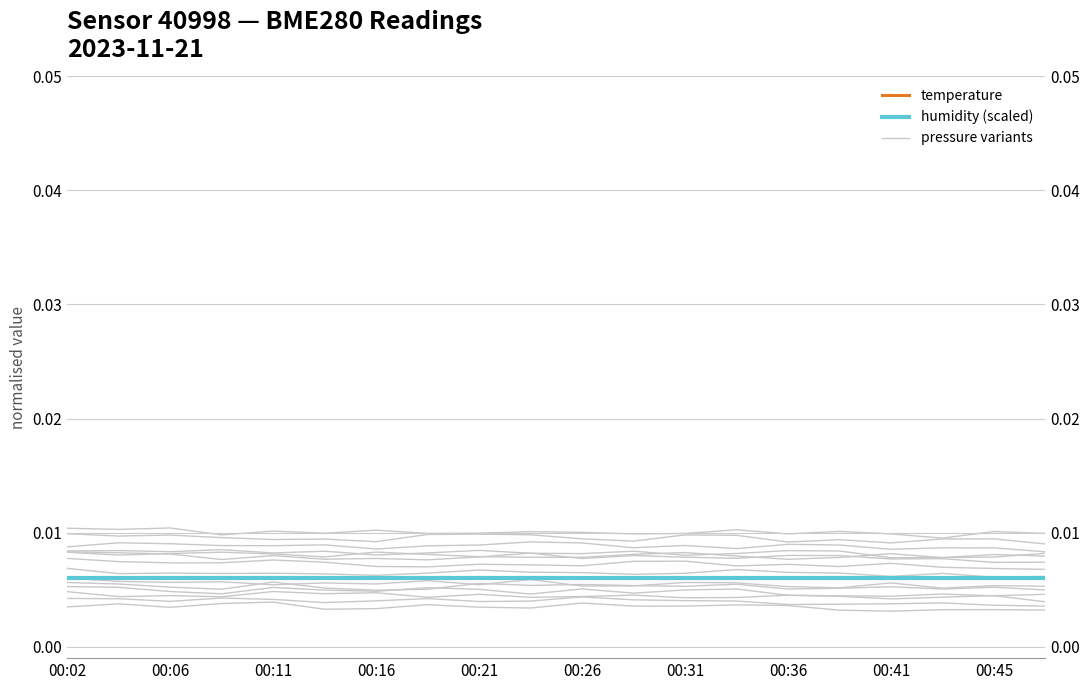

At which label is humidity (scaled) closest to 0?

00:02